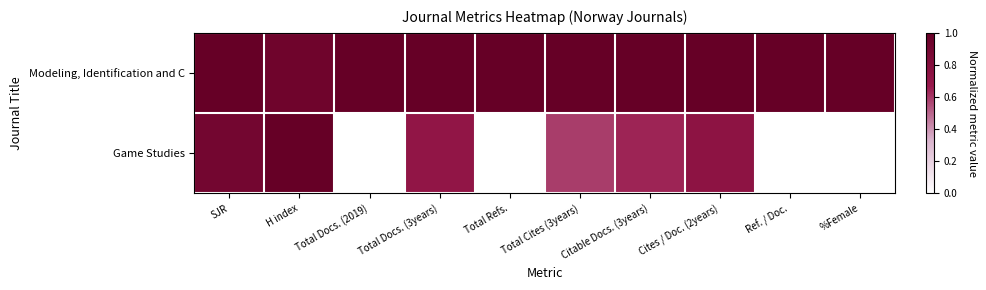

At SJR, list the series in order from largest to smallest.

Modeling, Identification and C, Game Studies